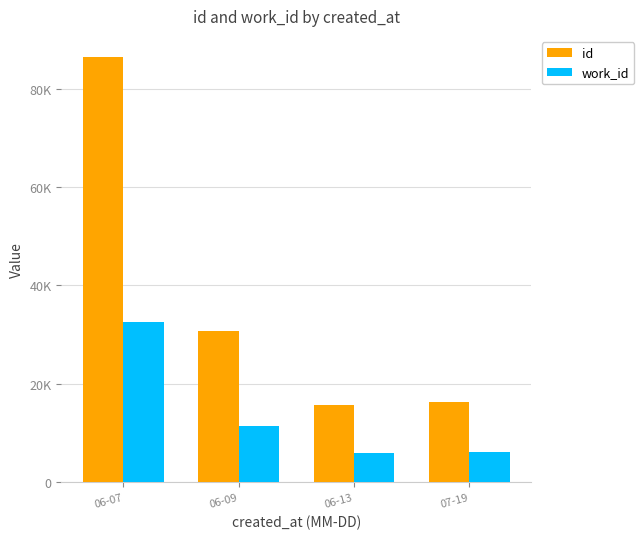

Does the chart contain stacked bars?

No